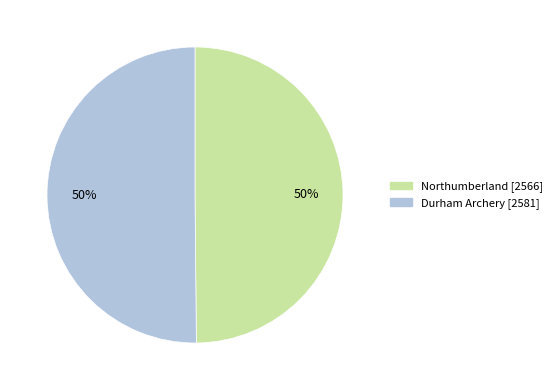

Is it true that Northumberland is 41% of the pie?

False